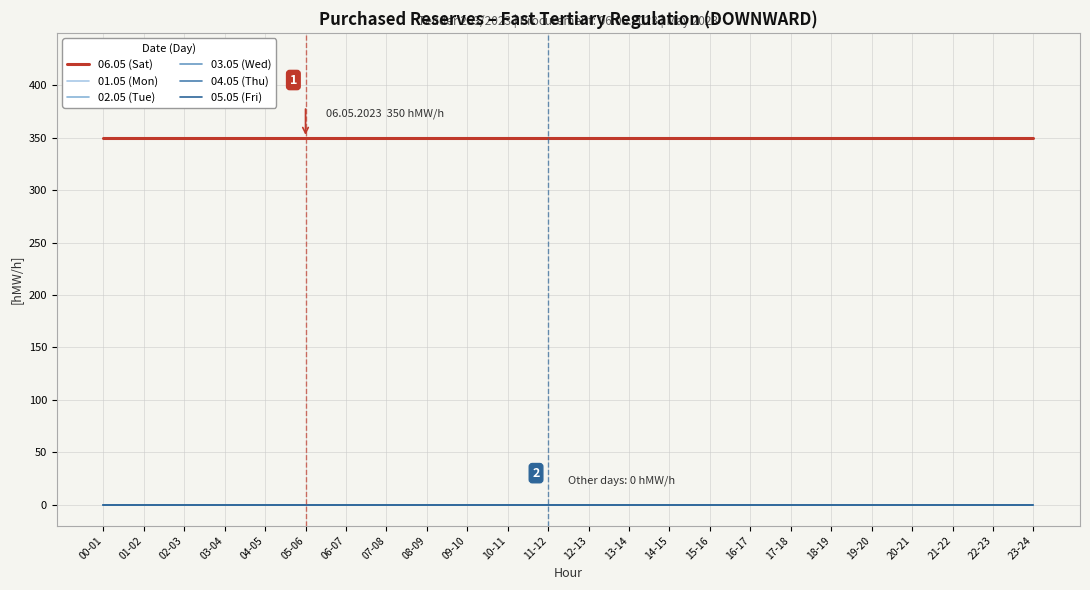

True or false: 06.05 (Sat) and 02.05 (Tue) cross at least once.

False